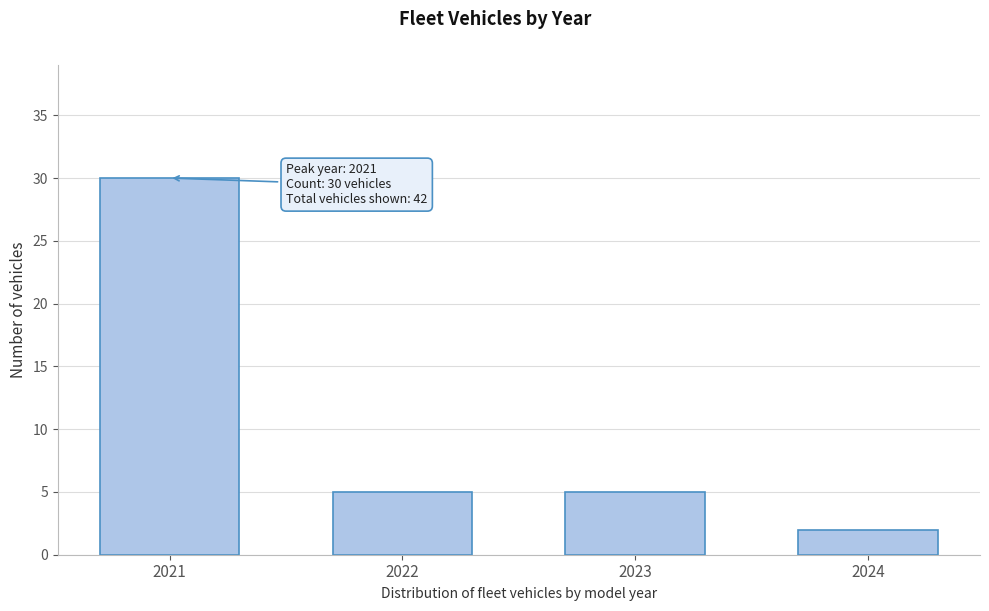

Reading left to right, what are all the values shown in this chart?

2021=30	2022=5	2023=5	2024=2